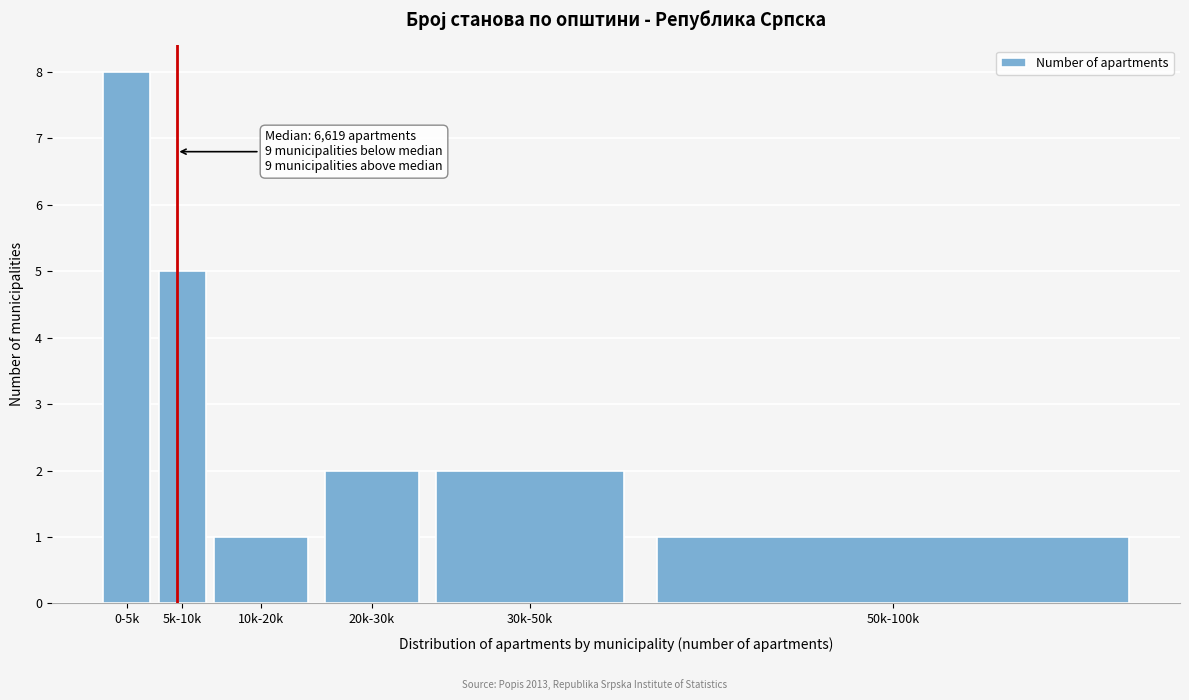

Reading right to left, list all the values displayed in this chart.

50k-100k=1	30k-50k=2	20k-30k=2	10k-20k=1	5k-10k=5	0-5k=8